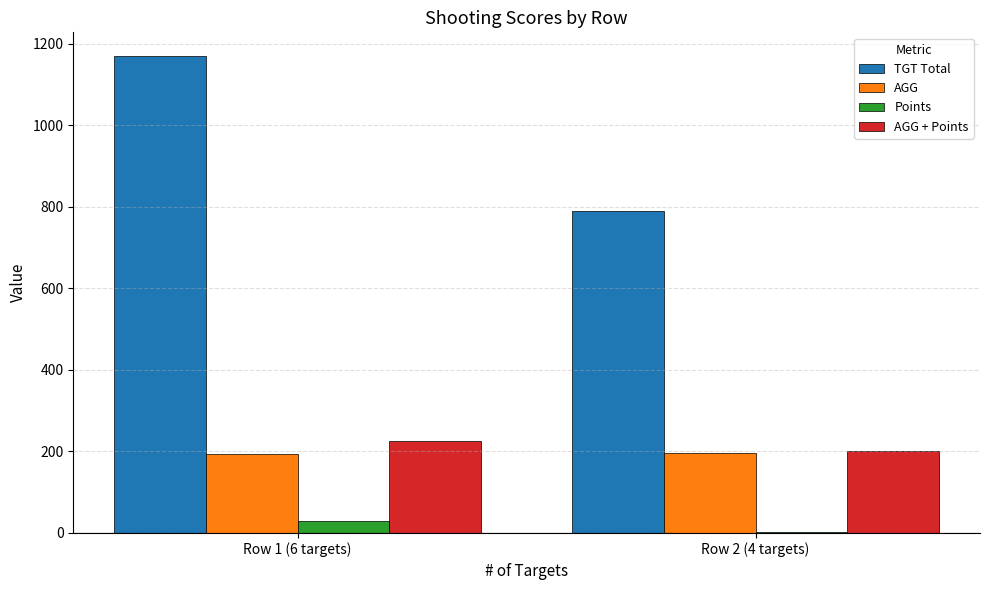

Between Row 1 (6 targets) and Row 2 (4 targets), which series saw the biggest shift?

TGT Total